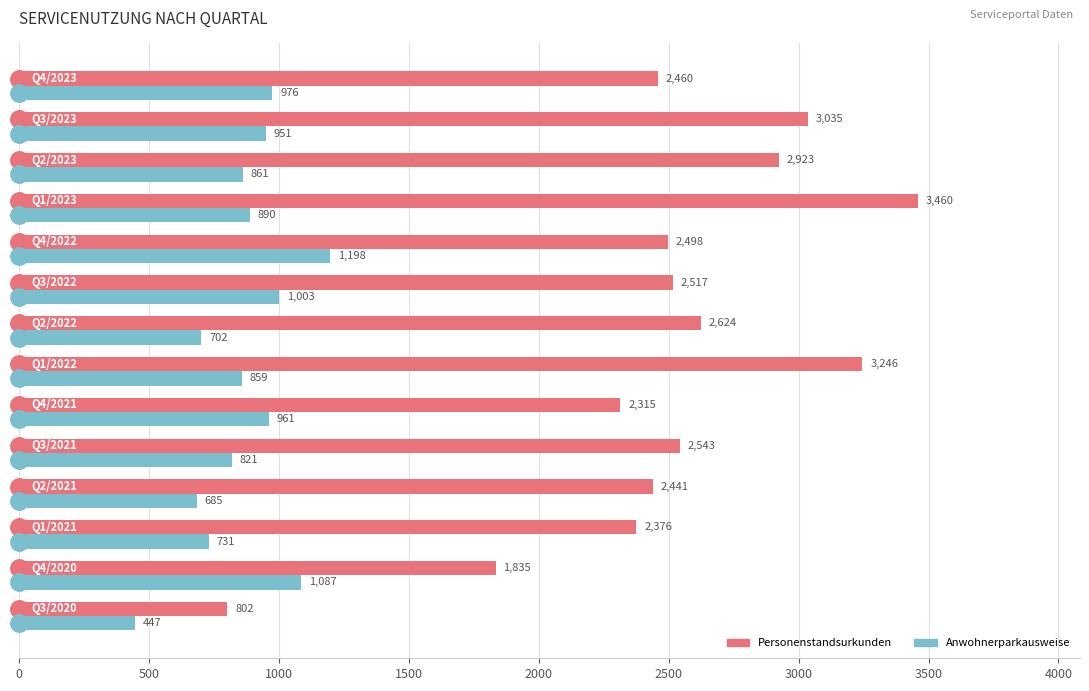

Which series has the largest range (max minus min)?

Personenstandsurkunden